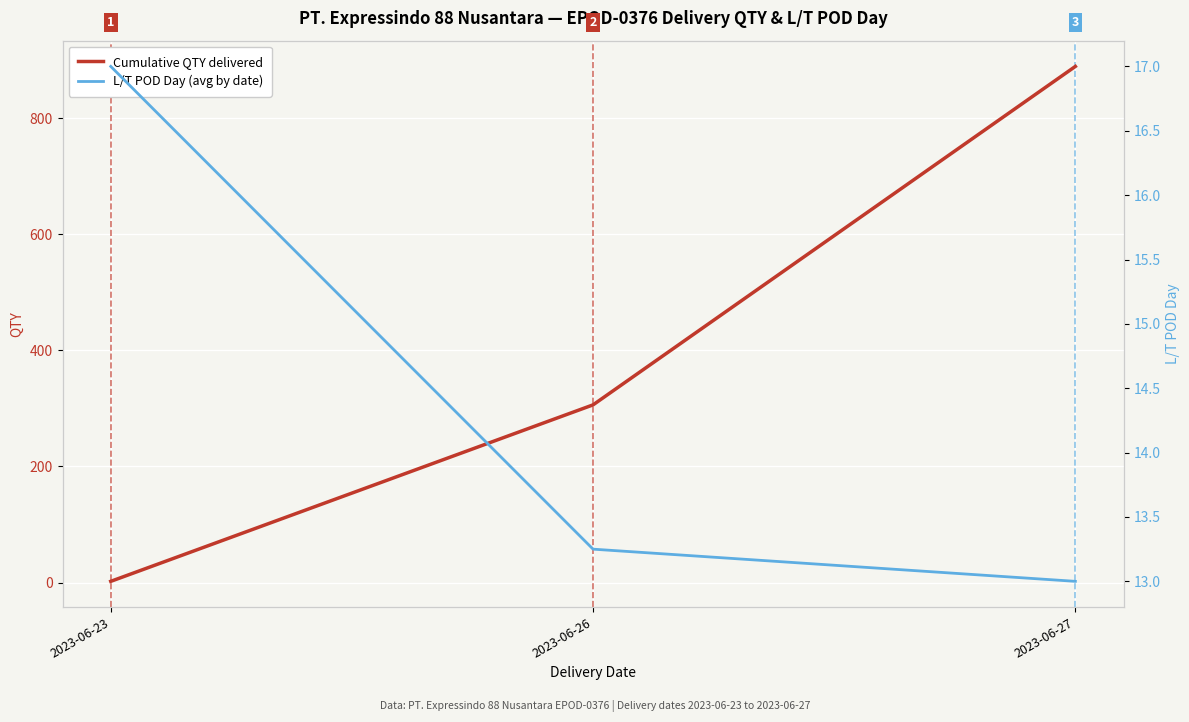

What is the average value of the L/T POD Day (avg by date) series?

14.4